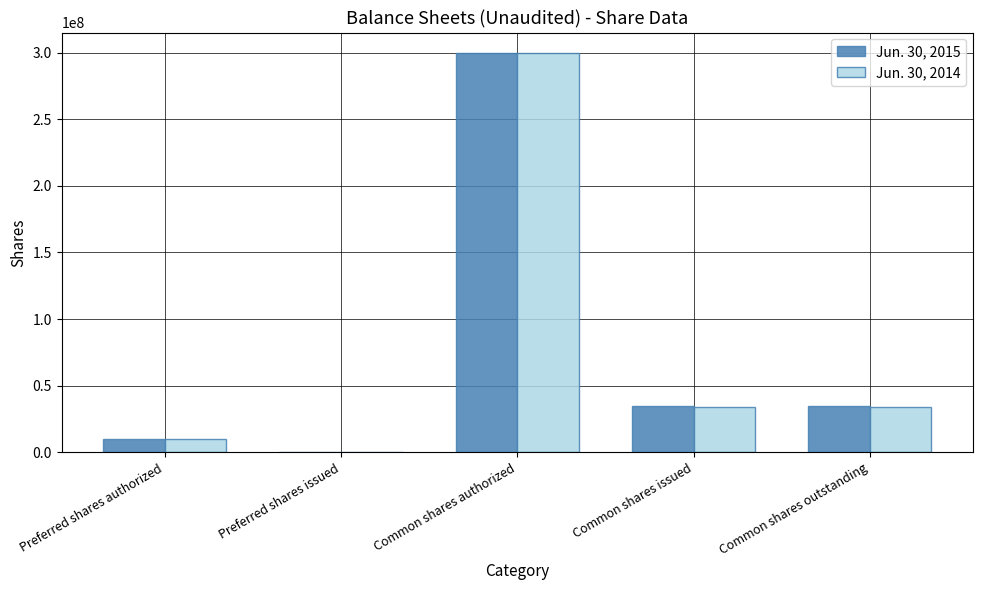

Is the value of Jun. 30, 2014 at Preferred shares issued greater than the value of Jun. 30, 2015 at Preferred shares authorized?

No